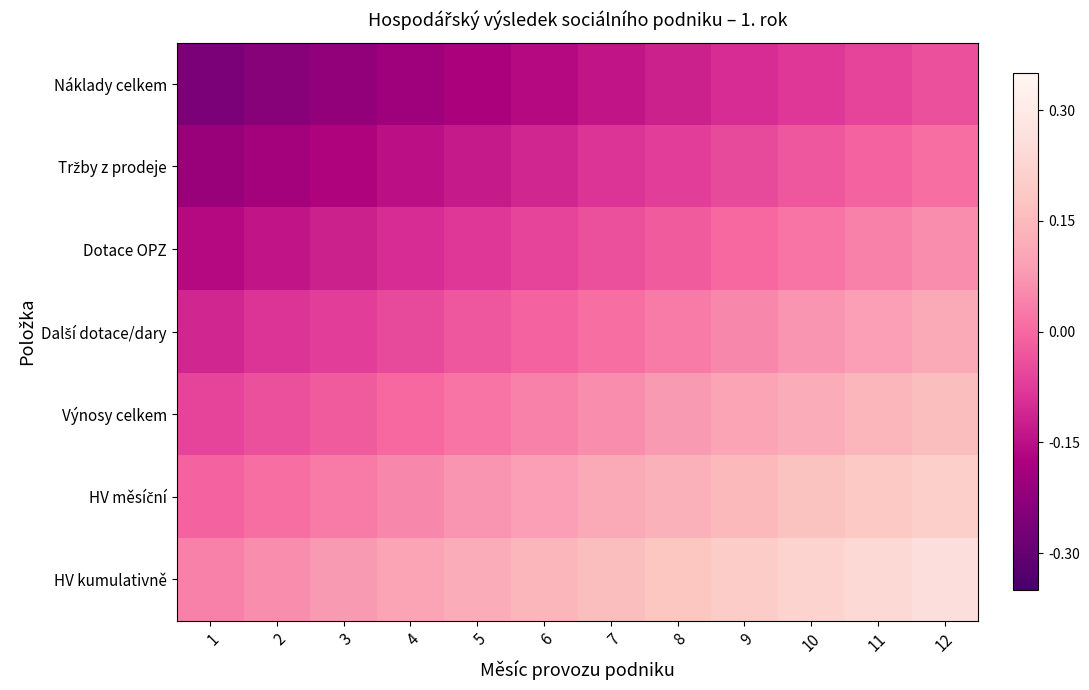

Which has a higher value, 3 or 12?

12